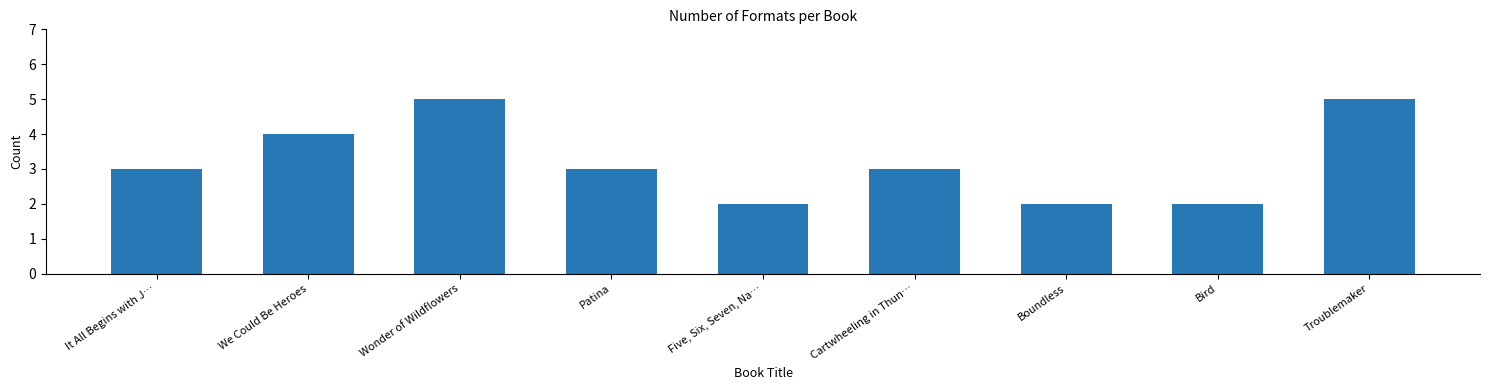

What is the ratio of the value at It All Begins with J… to the value at Cartwheeling in Thun…?

1.0